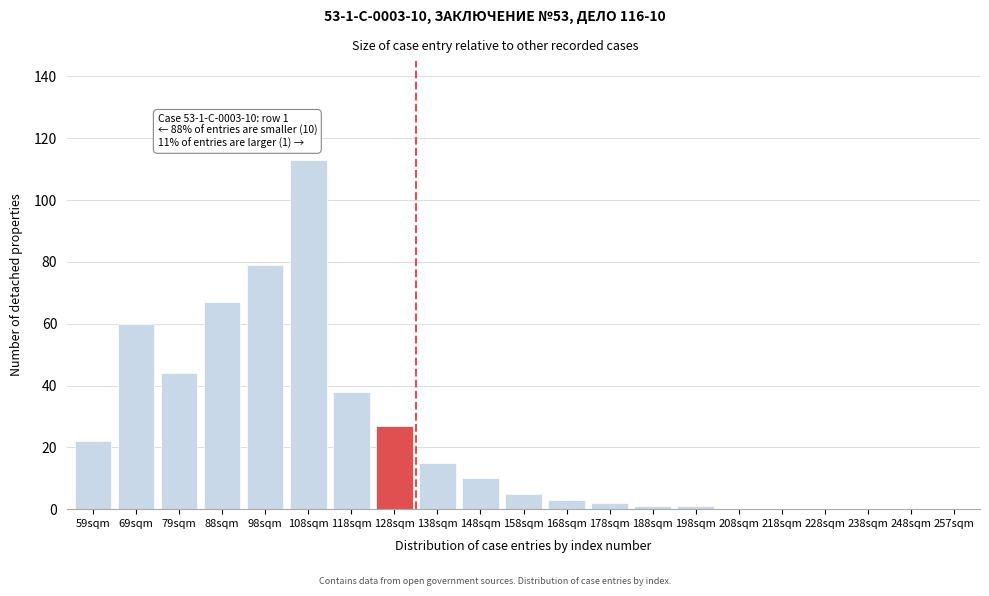

Reading left to right, extract all data points from this chart.

59sqm=22	69sqm=60	79sqm=44	88sqm=67	98sqm=79	108sqm=113	118sqm=38	128sqm=27	138sqm=15	148sqm=10	158sqm=5	168sqm=3	178sqm=2	188sqm=1	198sqm=1	208sqm=0	218sqm=0	228sqm=0	238sqm=0	248sqm=0	257sqm=0